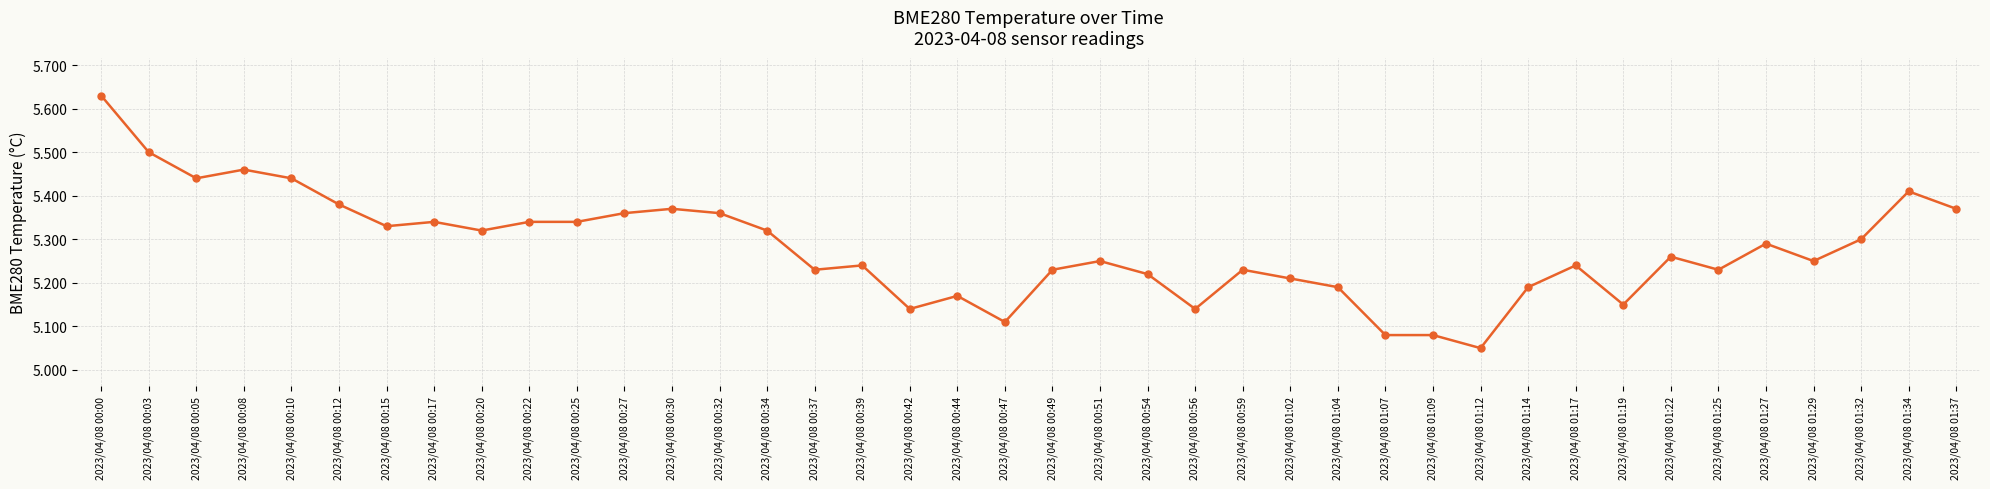

Which label corresponds to the largest value in the chart?

2023/04/08 00:00